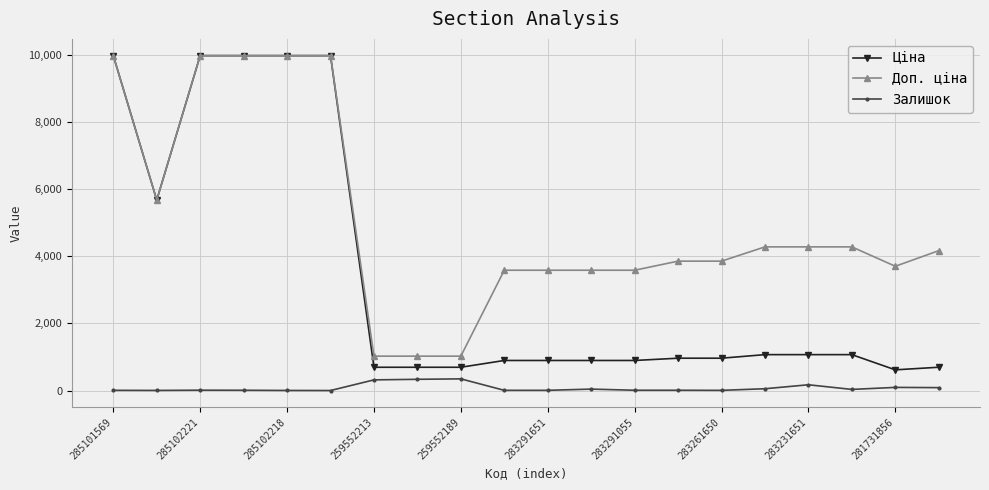

What is the minimum value for Ціна?

617.0